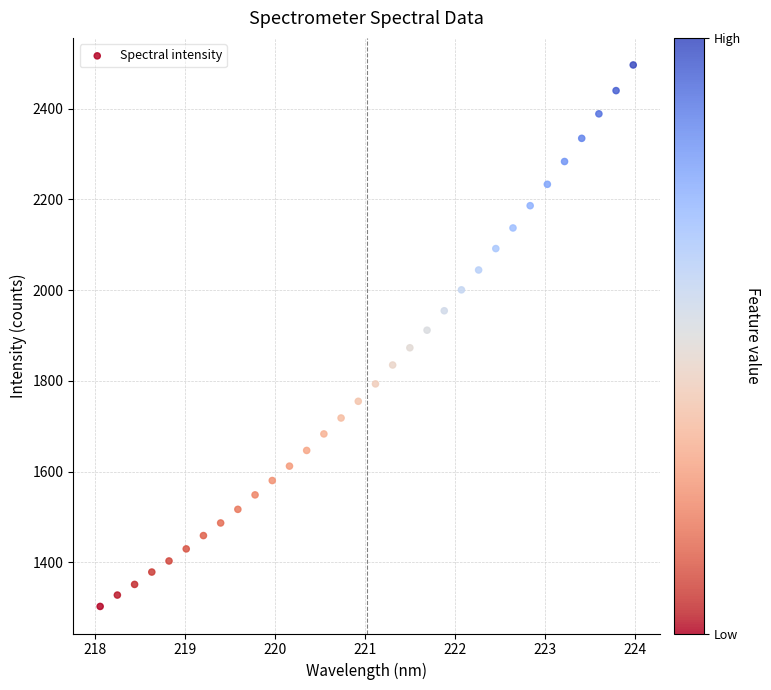

What is the range of X values (max minus min)?

5.9